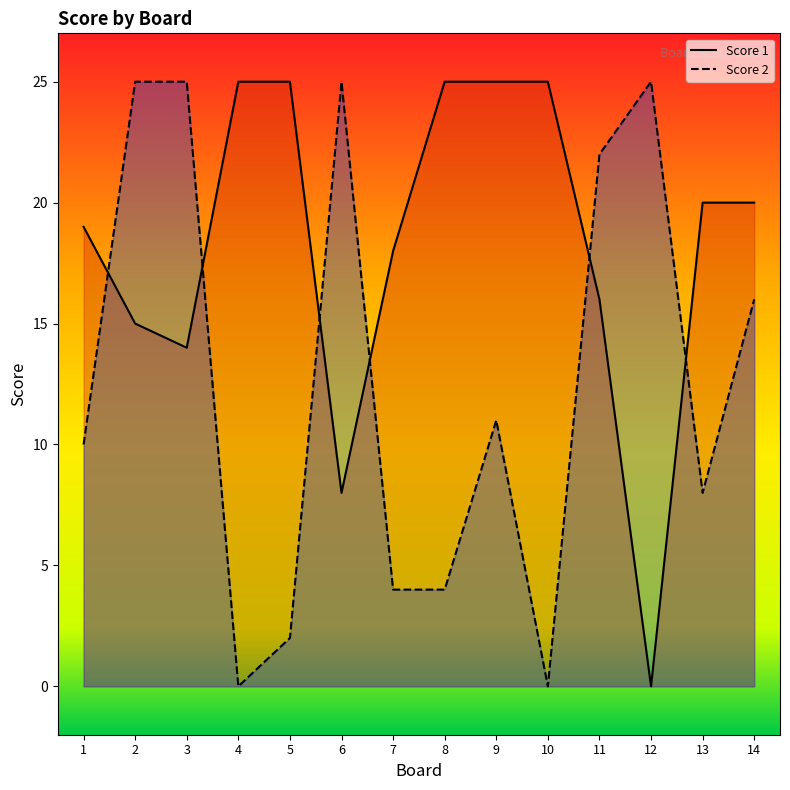

Between 2 and 8, which series saw the biggest shift?

Score 2